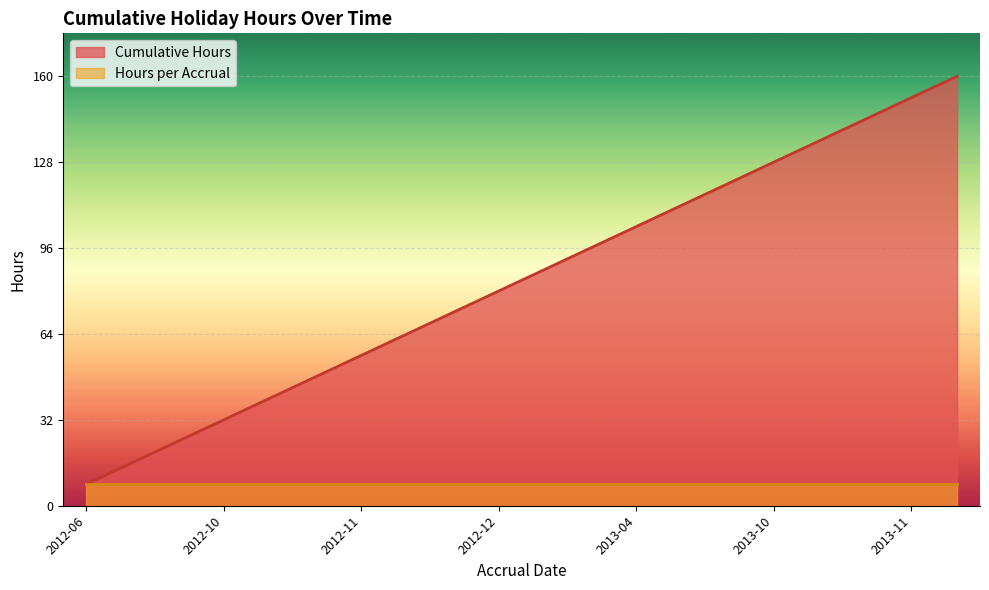

True or false: there are more than 0 points higher than both neighbors.

False